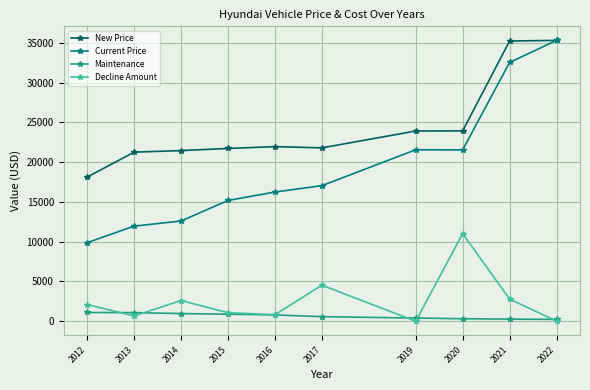

What is the total value across all series at 2020?

56802